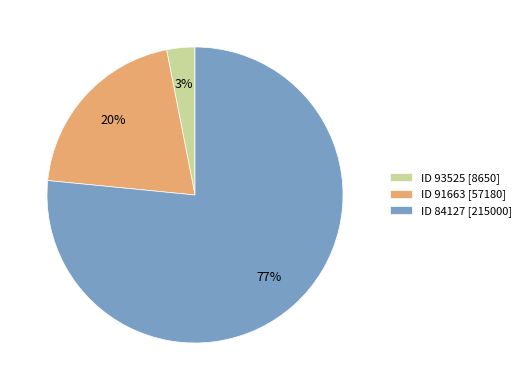

To the nearest percent, what portion does ID 91663 [57180] represent?

20%